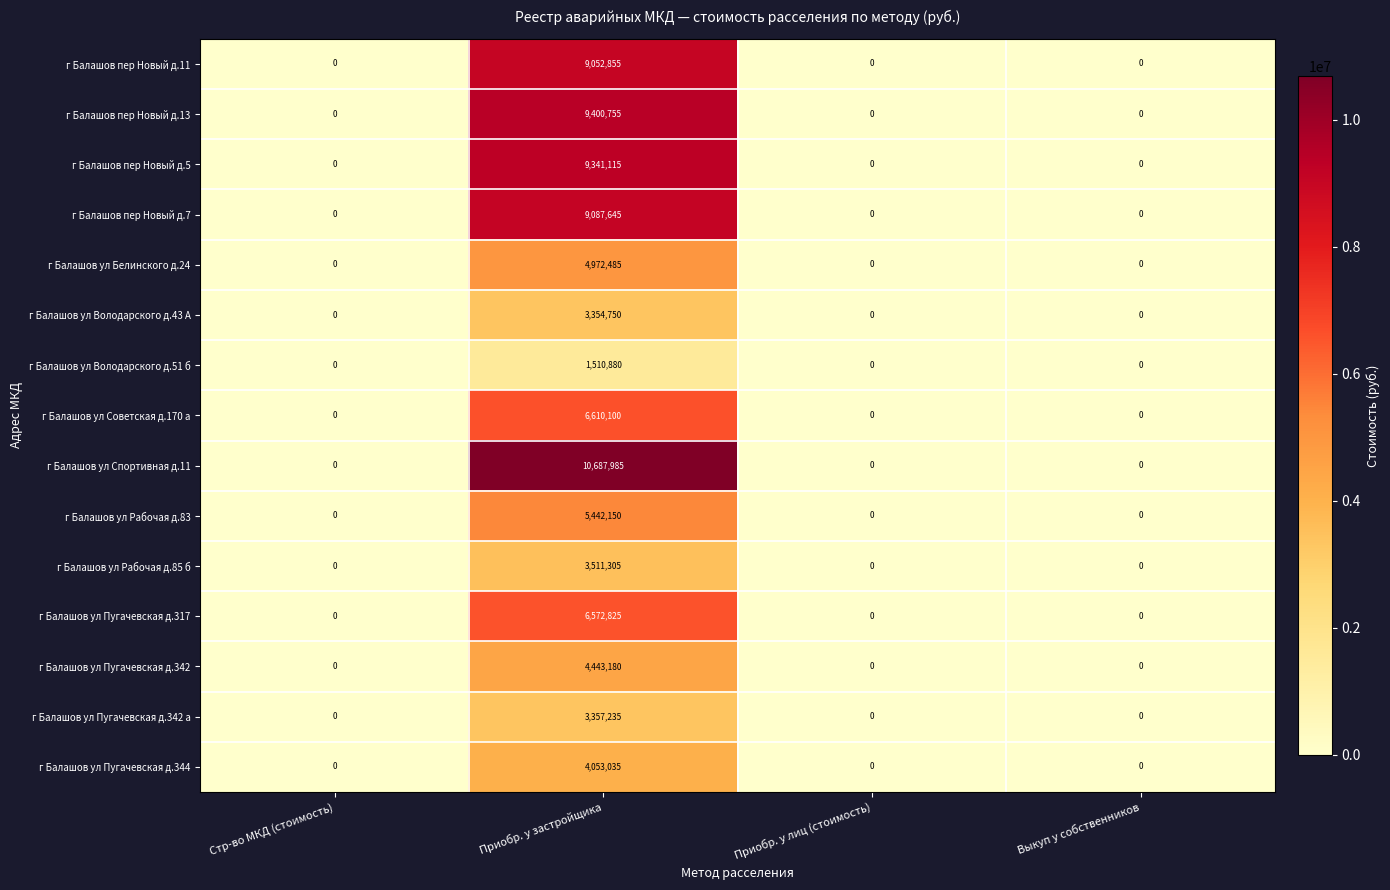

Which series has the widest spread of values?

г Балашов ул Спортивная д.11